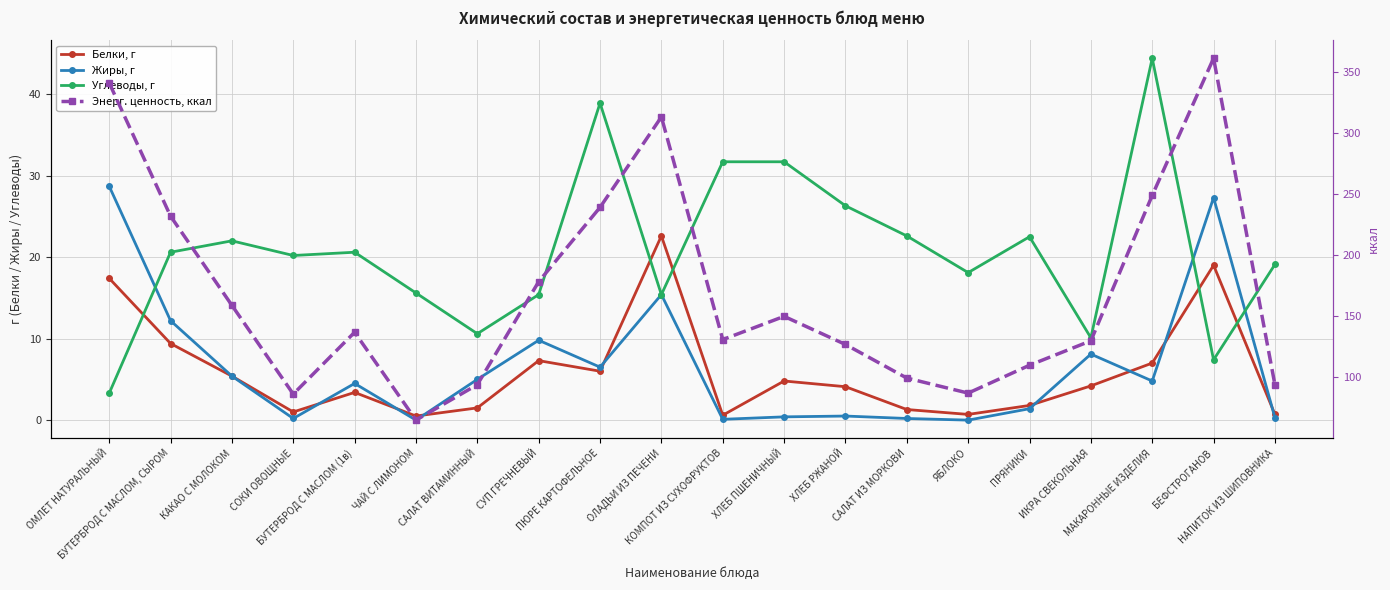

What is the label of the 10th point from the left?

ОЛАДЬИ ИЗ ПЕЧЕНИ